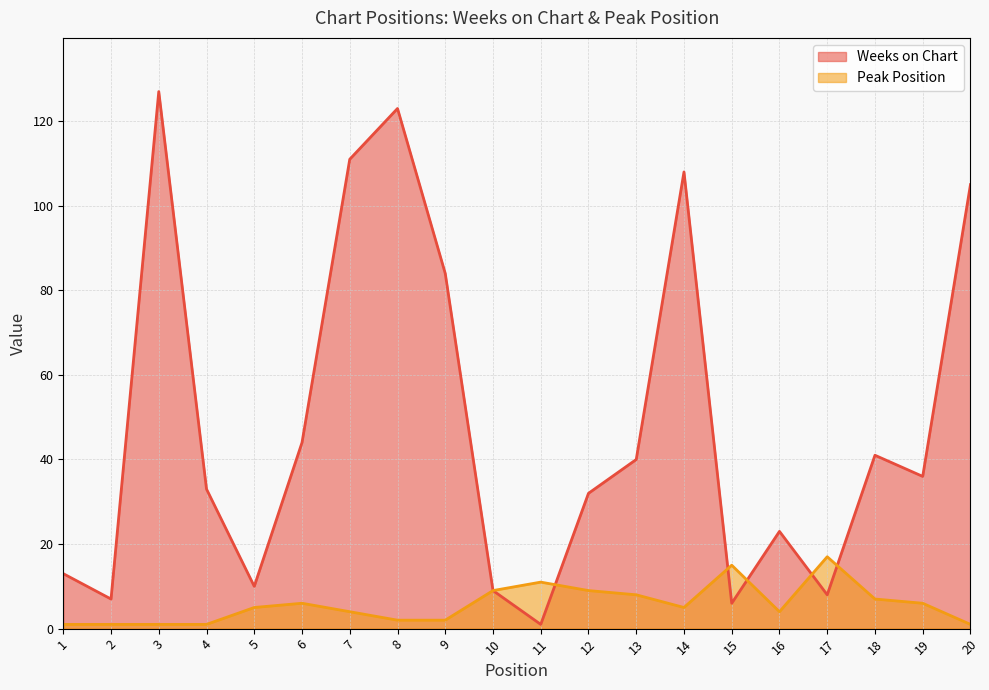

Reading left to right, what are all the values shown in this chart?

Weeks on Chart: 1=13	2=7	3=127	4=33	5=10	6=44	7=111	8=123	9=84	10=9	11=1	12=32	13=40	14=108	15=6	16=23	17=8	18=41	19=36	20=105
Peak Position: 1=1	2=1	3=1	4=1	5=5	6=6	7=4	8=2	9=2	10=9	11=11	12=9	13=8	14=5	15=15	16=4	17=17	18=7	19=6	20=1